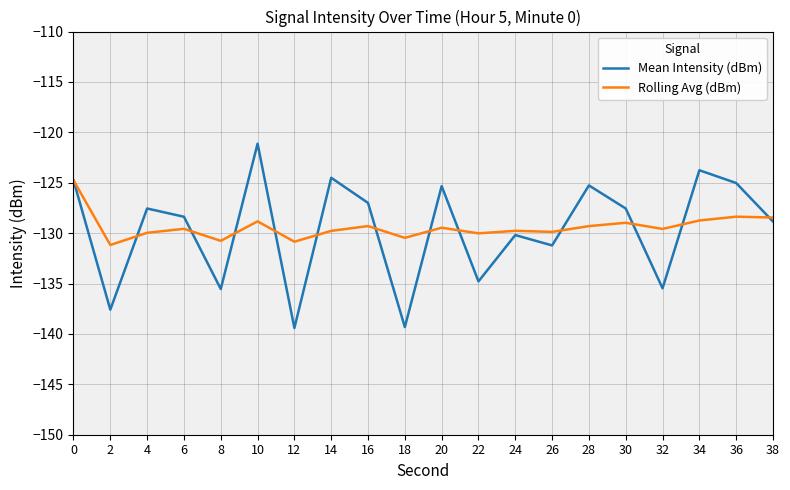

True or false: Mean Intensity (dBm) has a value of -86.9 at 18.

False